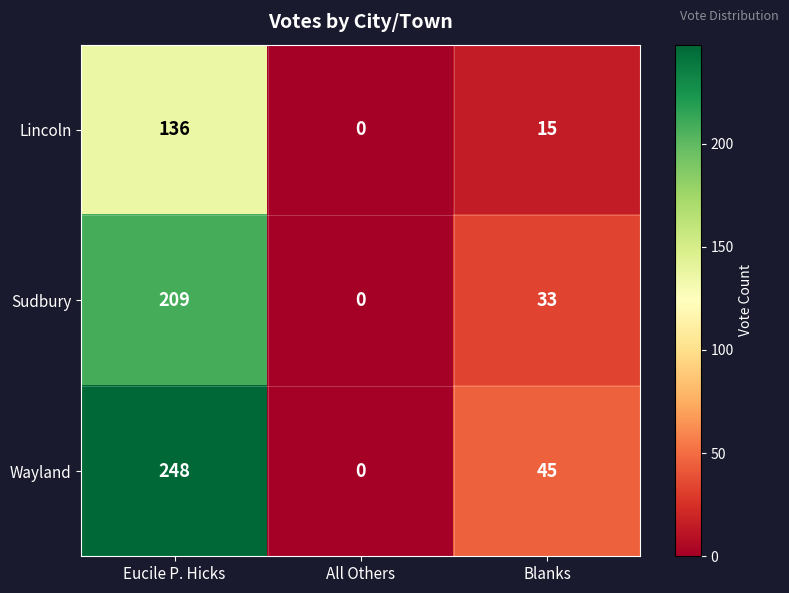

What is the difference between the maximum and minimum values in the Sudbury series?

209